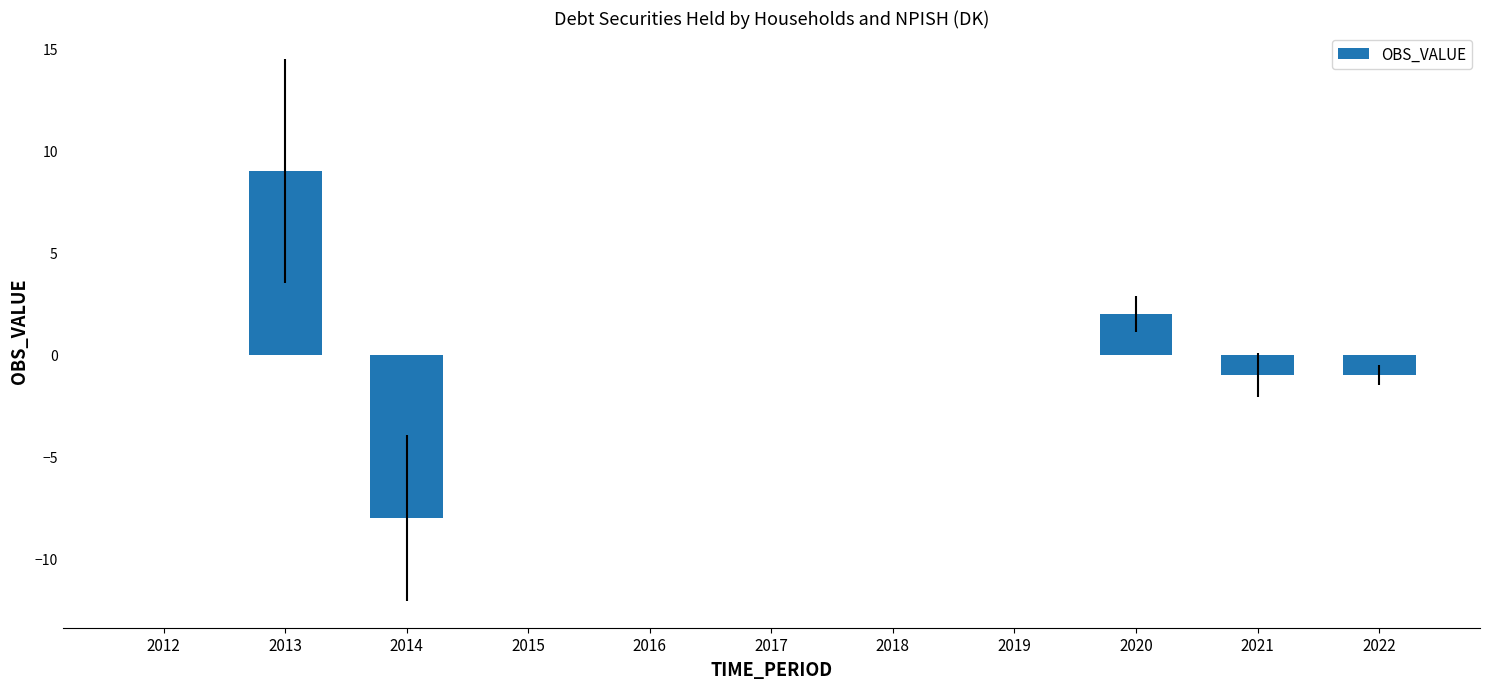

The chart shows a value of 15 at 2013. True or false?

False